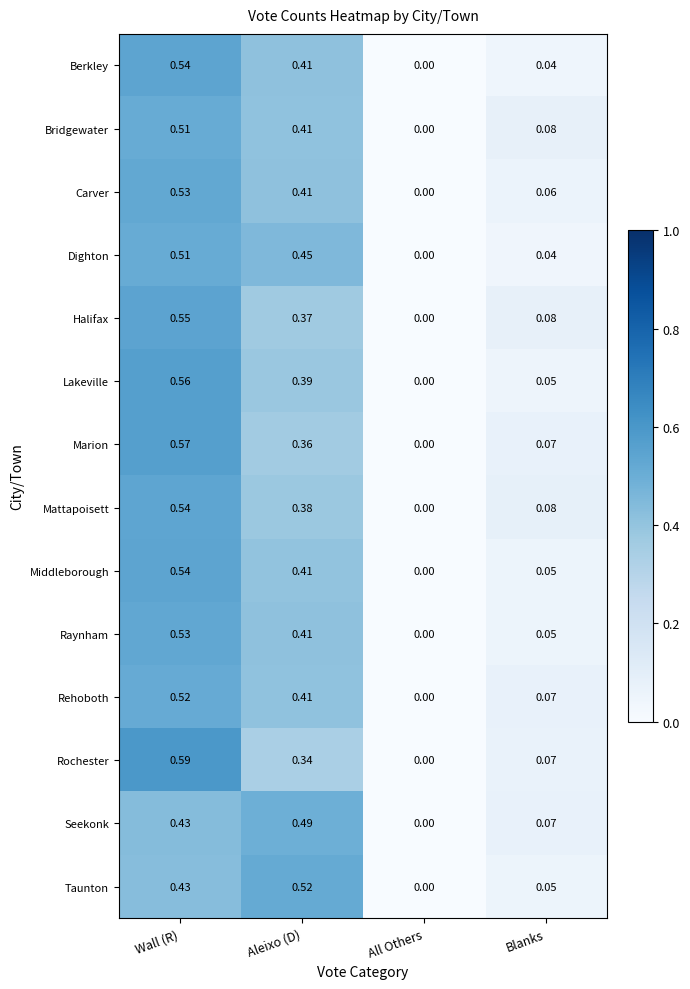

At which category is the sum across all series the highest?

Wall (R)